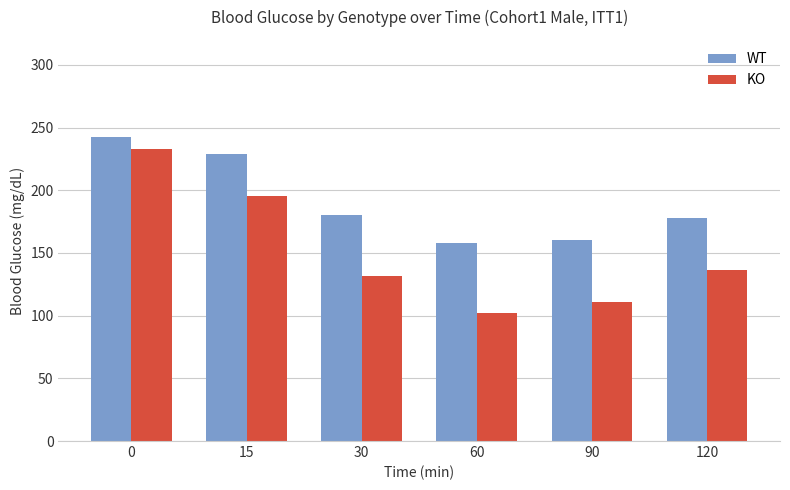

How many bars are there in total?

12